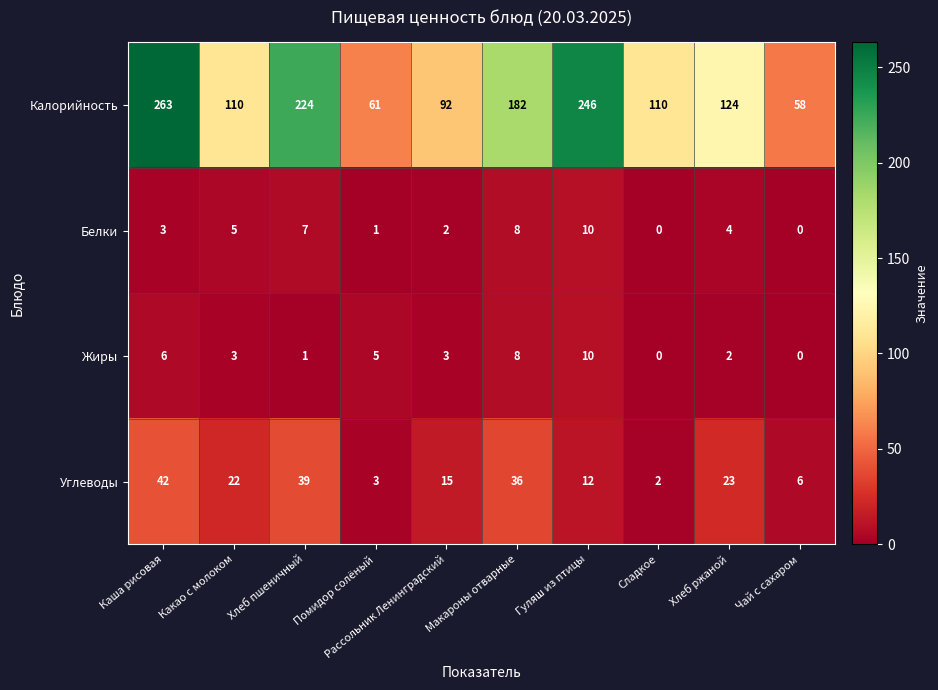

Is it true that Калорийность equals 61 at Помидор солёный?

True